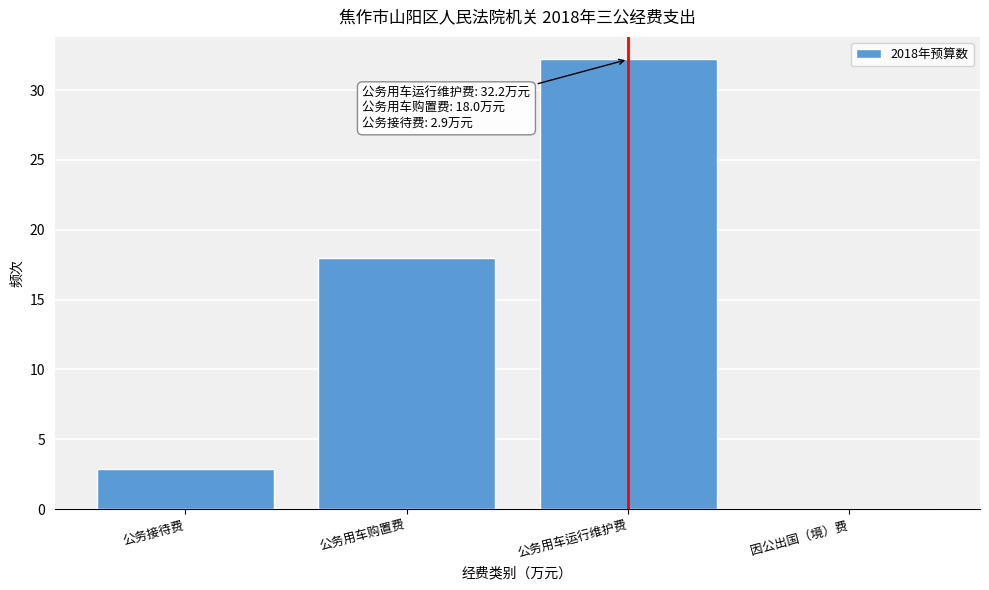

Reading right to left, list all the values displayed in this chart.

因公出国（境）费=0.0	公务用车运行维护费=32.2	公务用车购置费=18.0	公务接待费=2.9